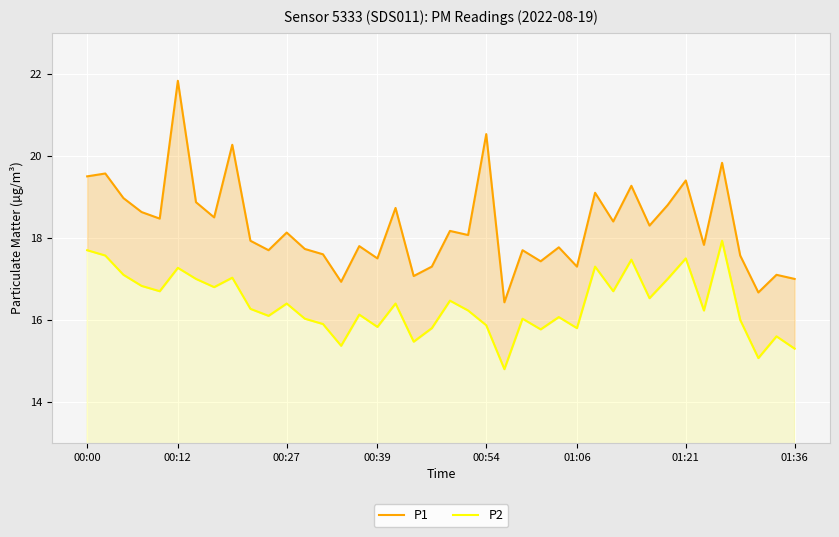

The value of P1 at 31 is 25.6. True or false?

False